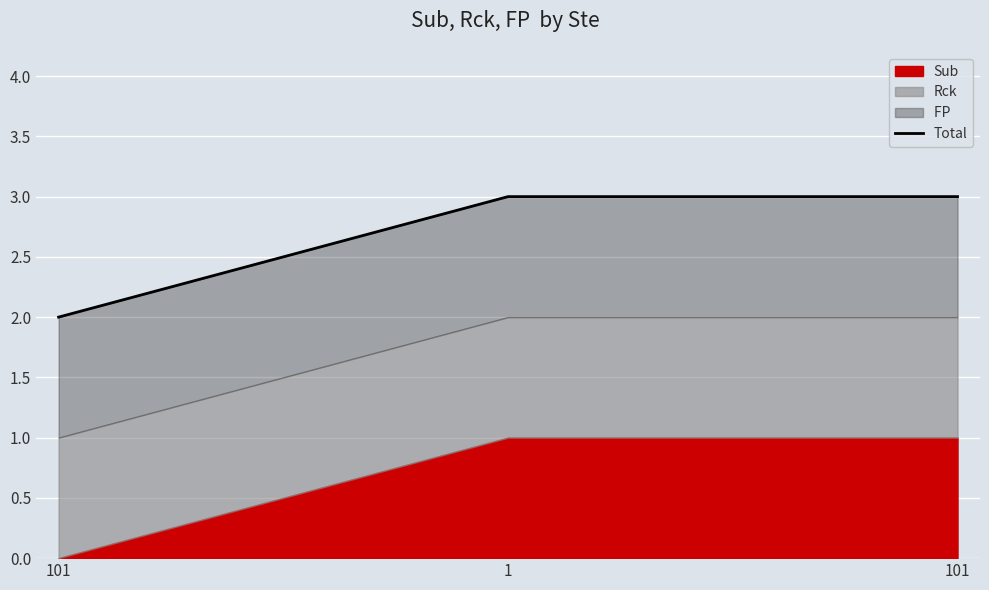

What is the label of the 2nd point from the right?

1